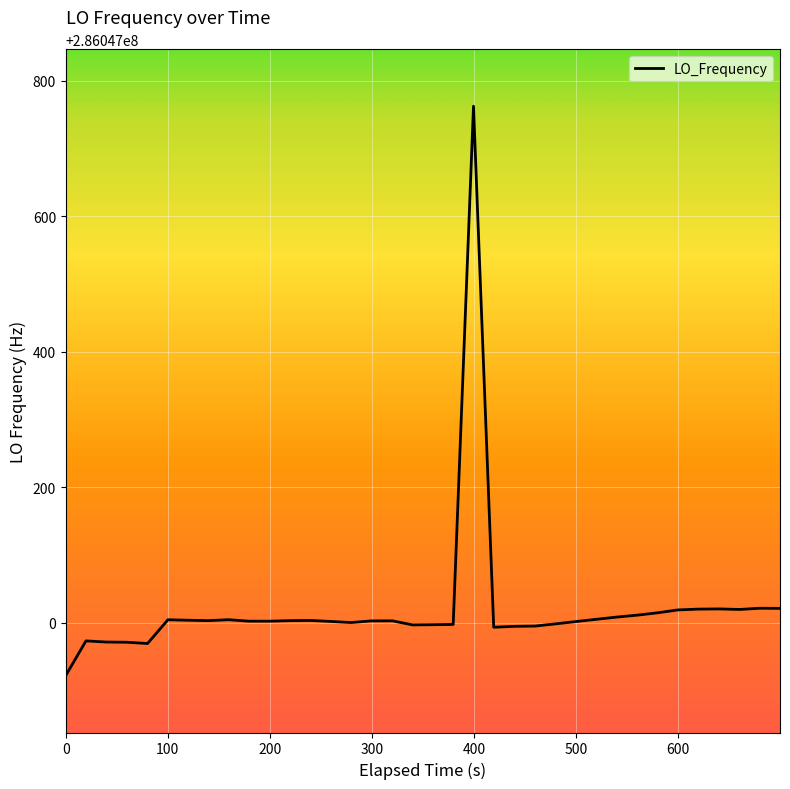

What is the difference between the maximum and minimum values?

840.6